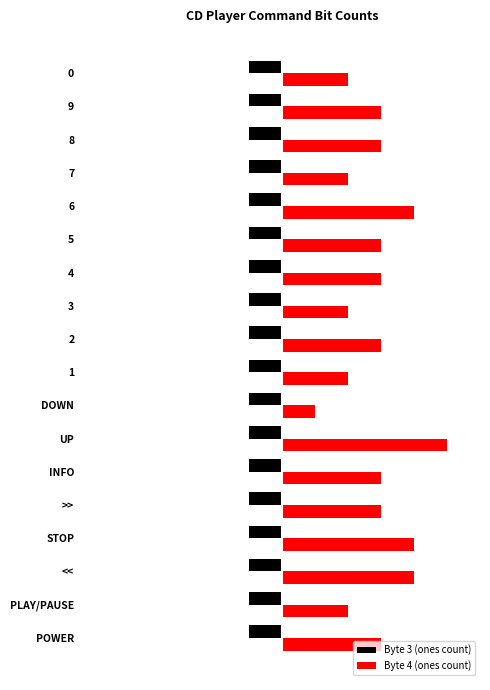

How many bars are there in total?

36